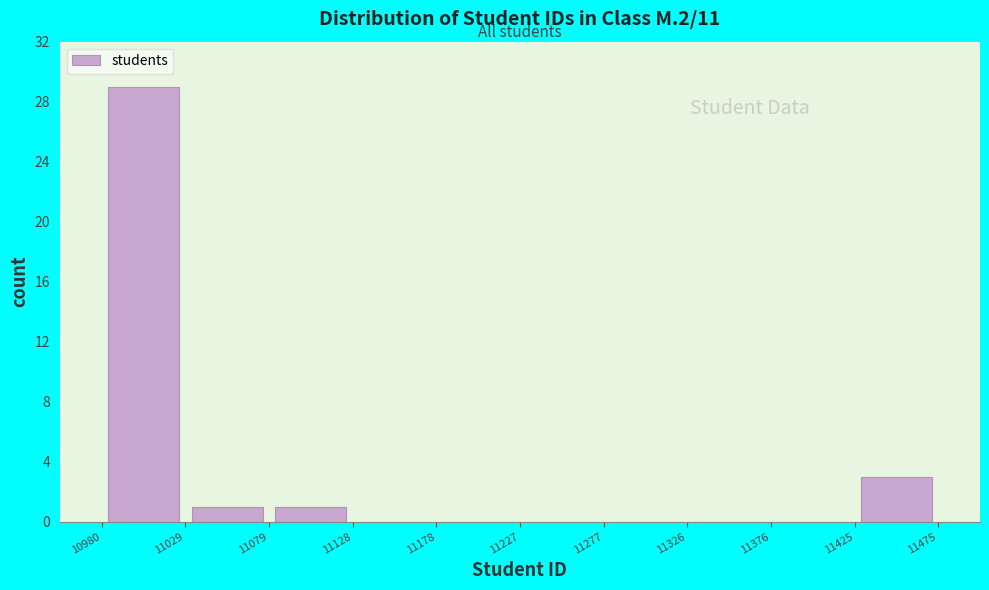

What is the height of the bar covering 11425 to 11475 on the x-axis? The values are not printed on the chart, so give them approximately, as read against the axis.

3